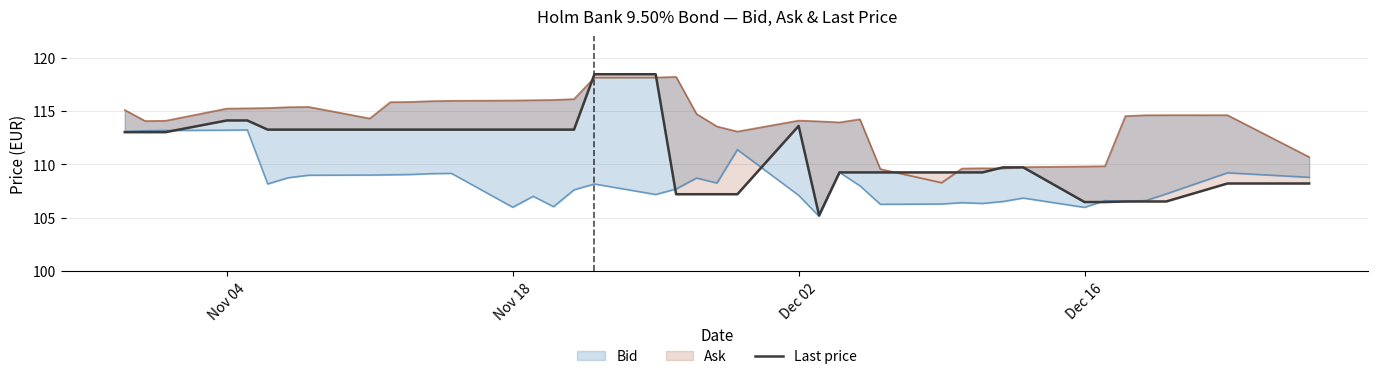

Reading left to right, list all the values displayed in this chart.

113.0	113.0	113.0	114.1	114.1	113.3	113.3	113.3	113.3	113.3	113.3	113.3	113.3	113.3	113.3	113.3	113.3	118.4	118.4	107.2	107.2	107.2	107.2	113.6	105.2	109.2	109.2	109.2	109.2	109.2	109.2	109.7	109.7	106.5	106.5	106.5	106.5	106.5	108.2	108.2